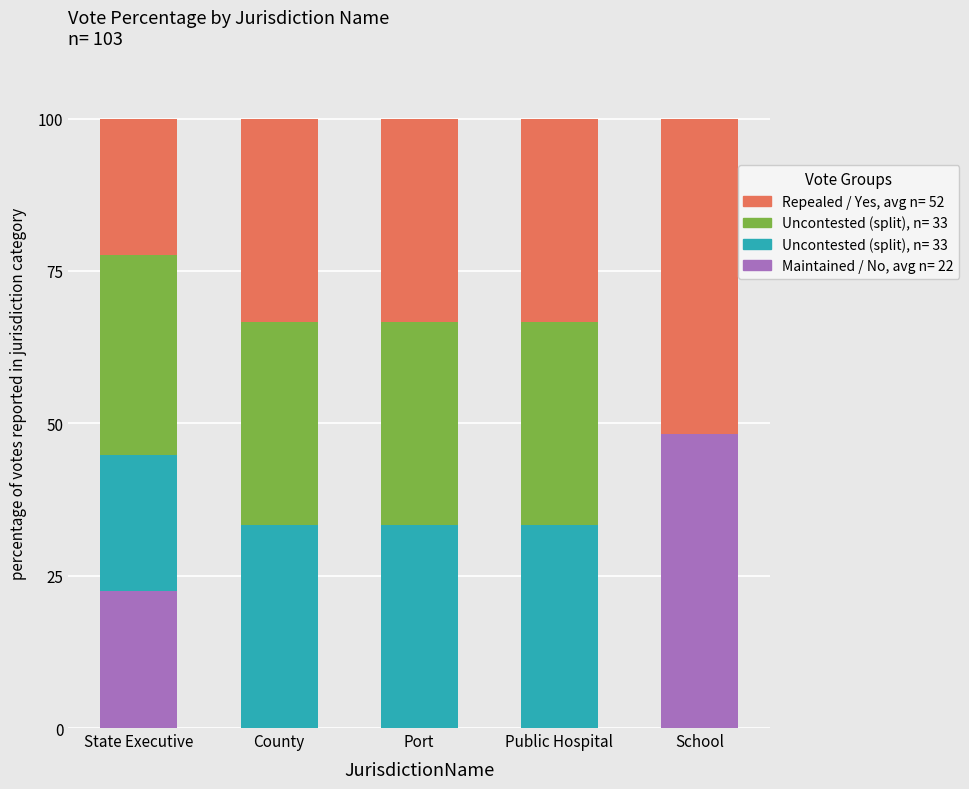

What is the label of the 4th bar from the left?

Public Hospital